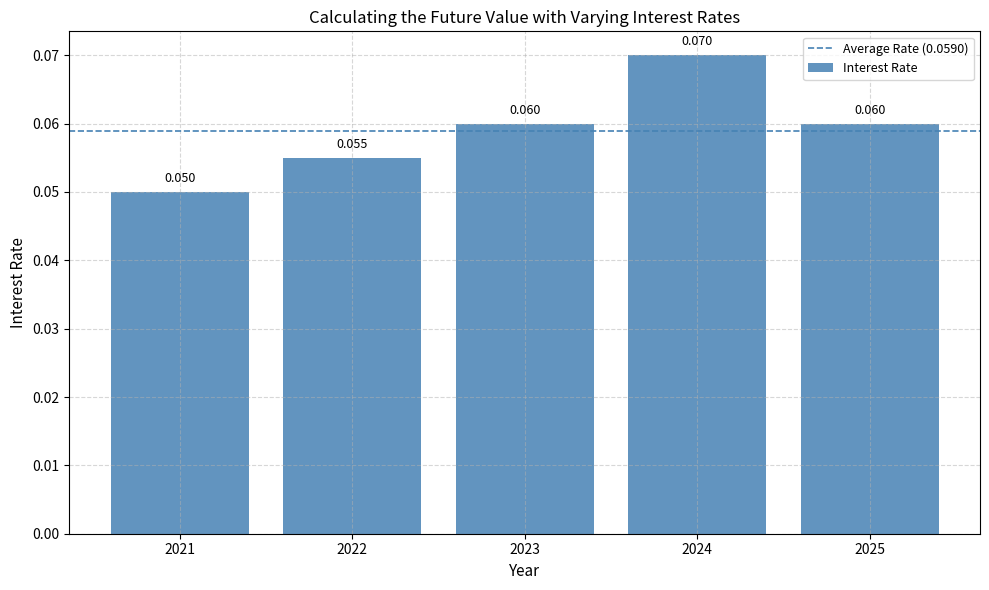

How many data points does each series have?

5